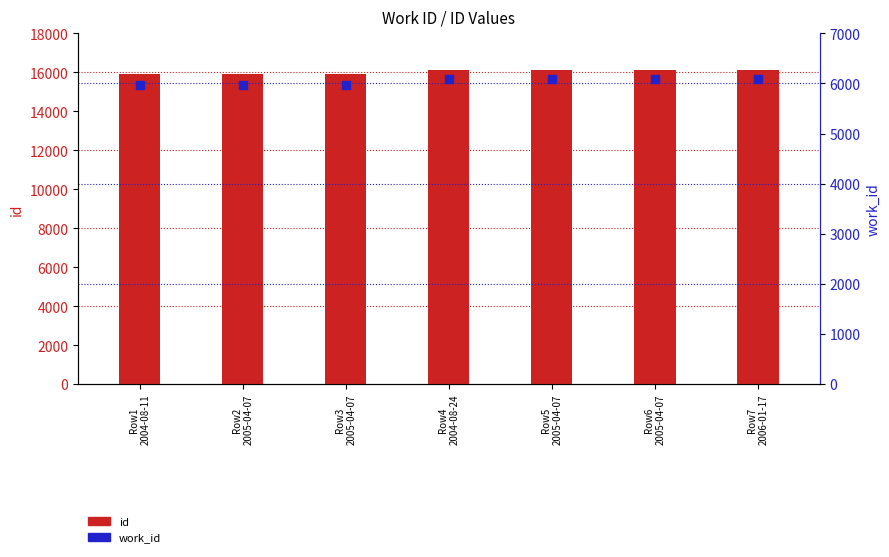

Which series has the largest total across all categories?

id